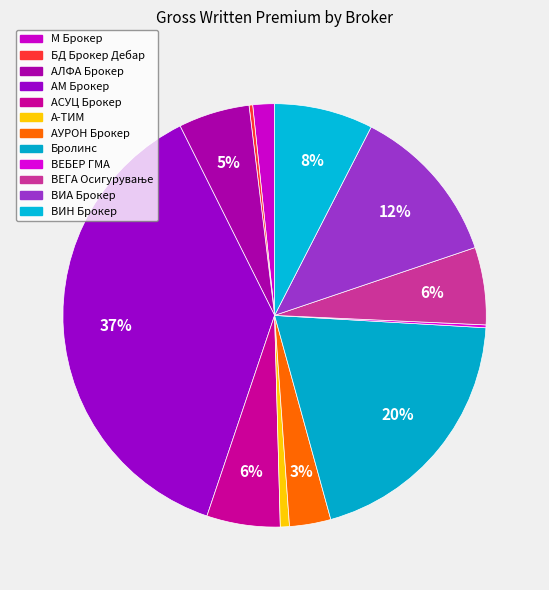

Rank the categories by value from highest to lowest.

АМ Брокер, Бролинс, ВИА Брокер, ВИН Брокер, ВЕГА Осигурување, АСУЦ Брокер, АЛФА Брокер, АУРОН Брокер, М Брокер, А-ТИМ, БД Брокер Дебар, ВЕБЕР ГМА